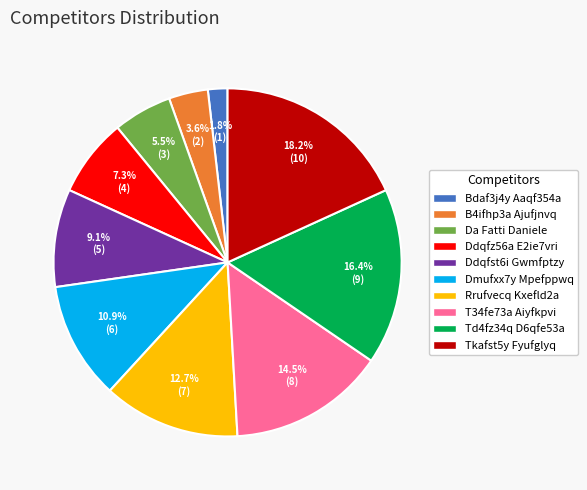

What is the smallest slice in the pie chart?

Bdaf3j4y Aaqf354a